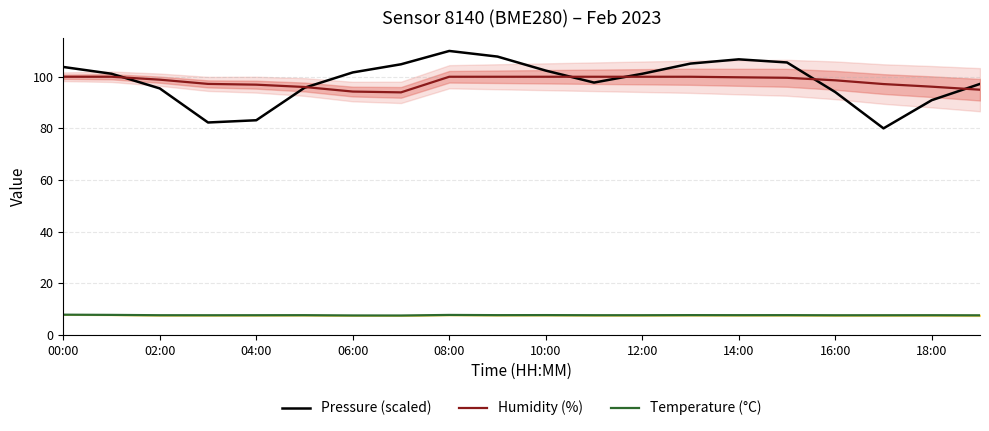

What is the minimum value shown in the chart?

7.5